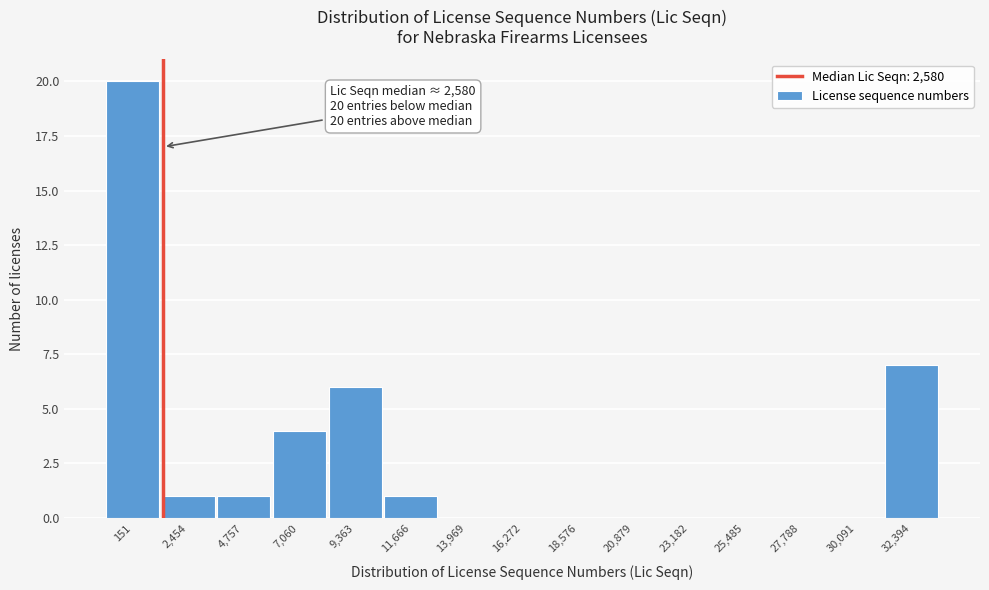

Reading right to left, transcribe all the data shown in this chart.

32,394=7	30,091=0	27,788=0	25,485=0	23,182=0	20,879=0	18,576=0	16,272=0	13,969=0	11,666=1	9,363=6	7,060=4	4,757=1	2,454=1	151=20